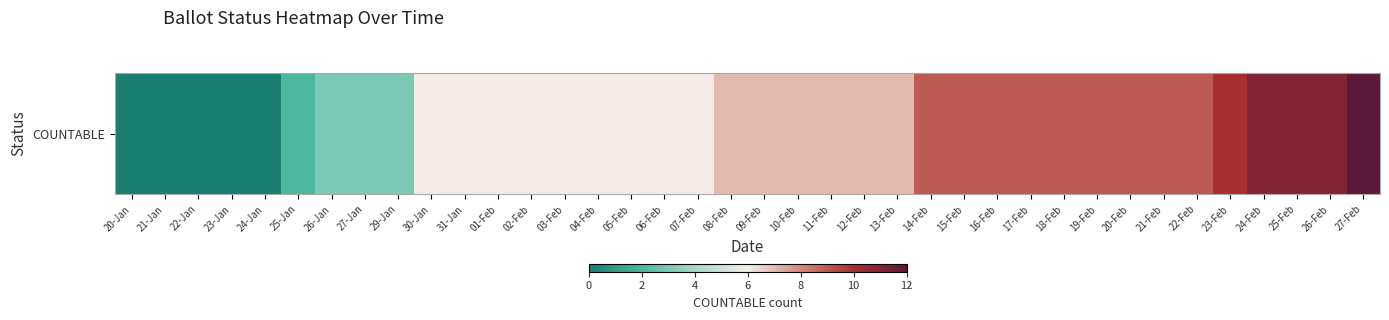

Reading right to left, transcribe all the data shown in this chart.

12	11	11	11	10	9	9	9	9	9	9	9	9	9	7	7	7	7	7	7	6	6	6	6	6	6	6	6	6	3	3	3	2	0	0	0	0	0